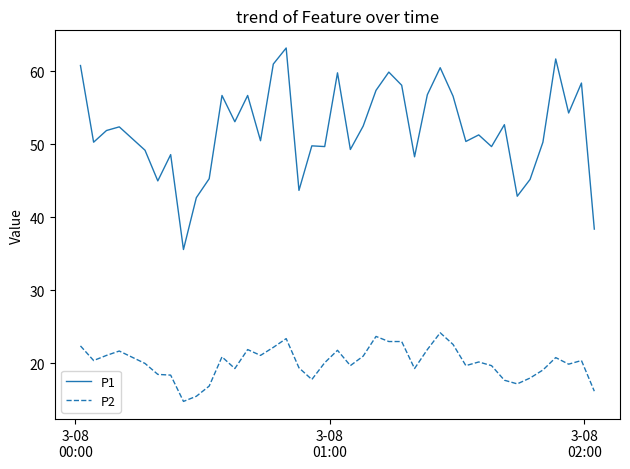

What is the sum of all P2 values?

804.9